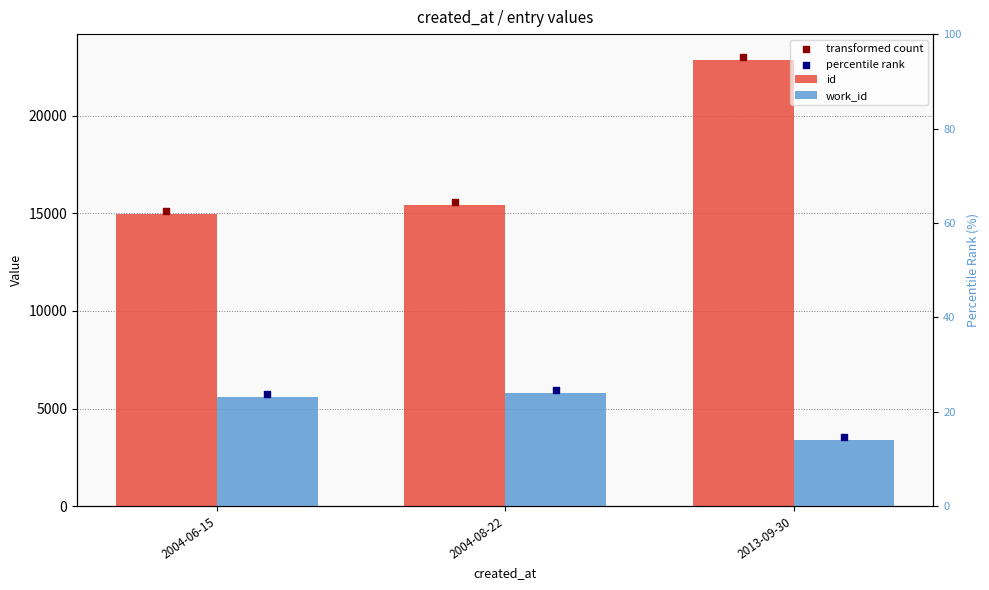

Which series reaches the minimum Y coordinate?

work_id